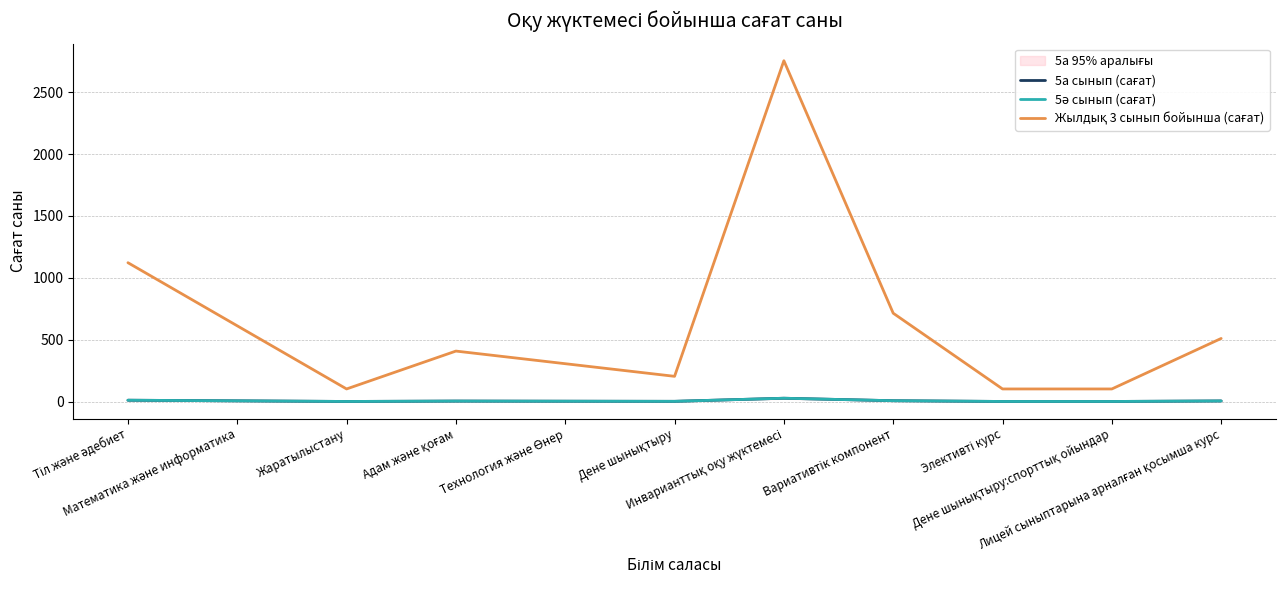

What is the greatest value displayed?

2754